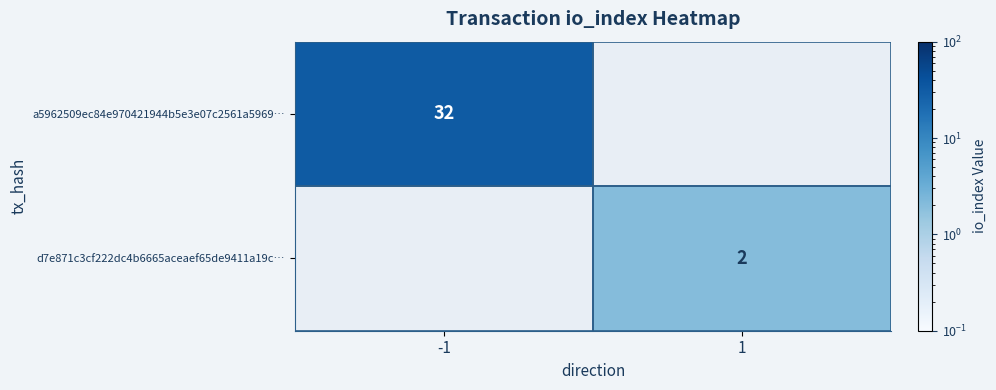

The d7e871c3cf222dc4b6665aceaef65de9411a19c… series shows 2 at 1. True or false?

True